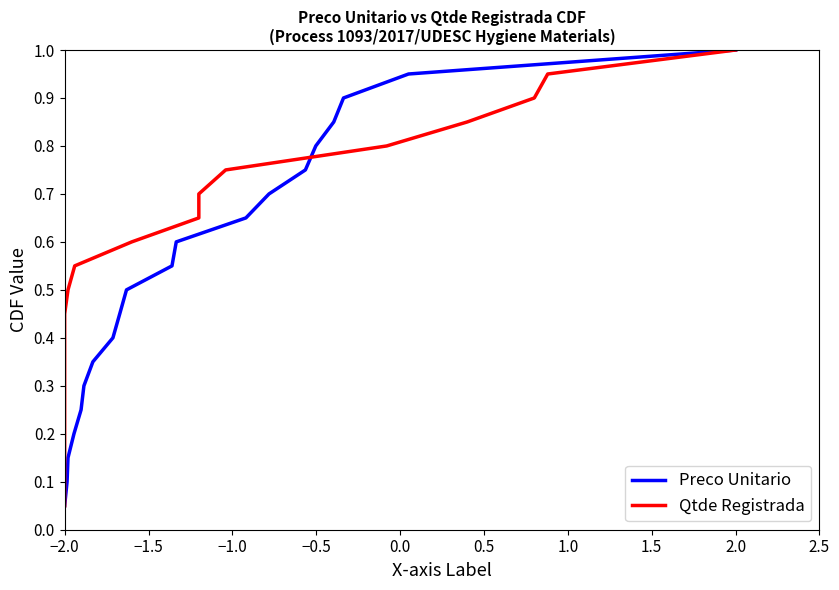

At which label is Preco Unitario closest to 0?

−2.0